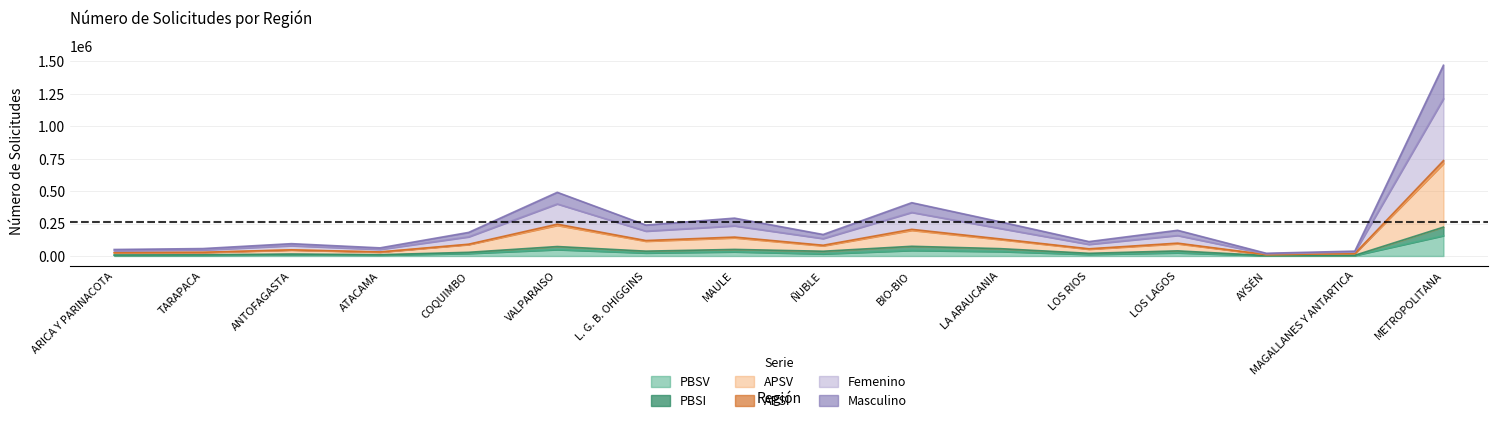

True or false: APSI and PBSI intersect in this chart.

False